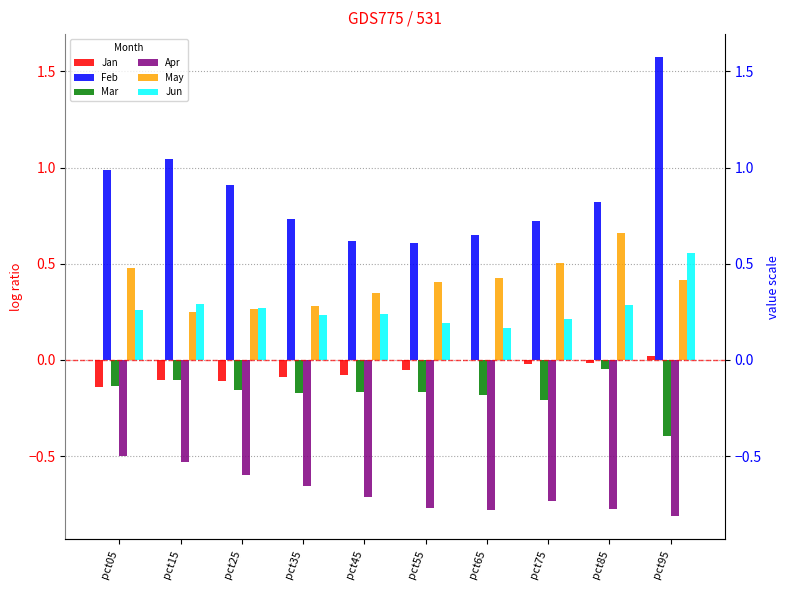

What is the difference between the second highest and minimum values in the Apr series?

0.3